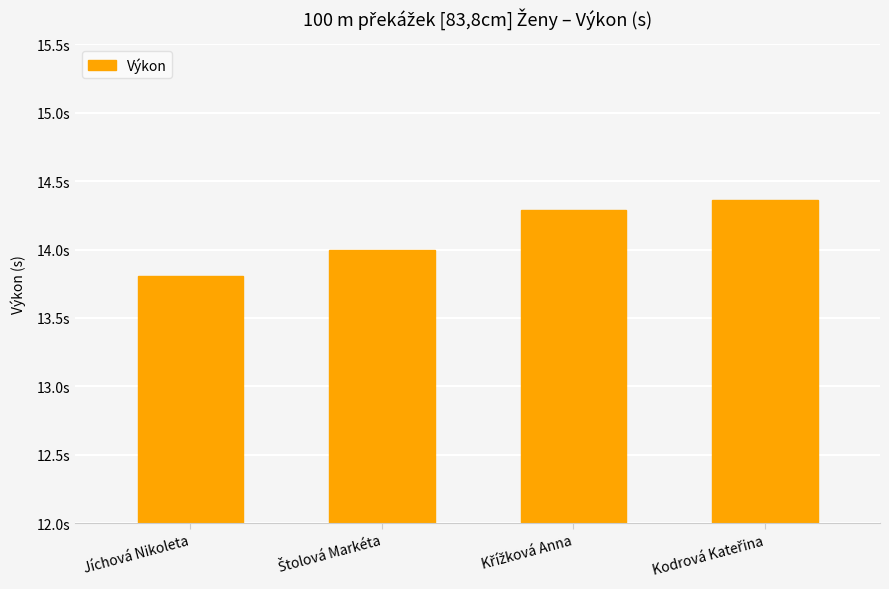

What is the average value?

14.1